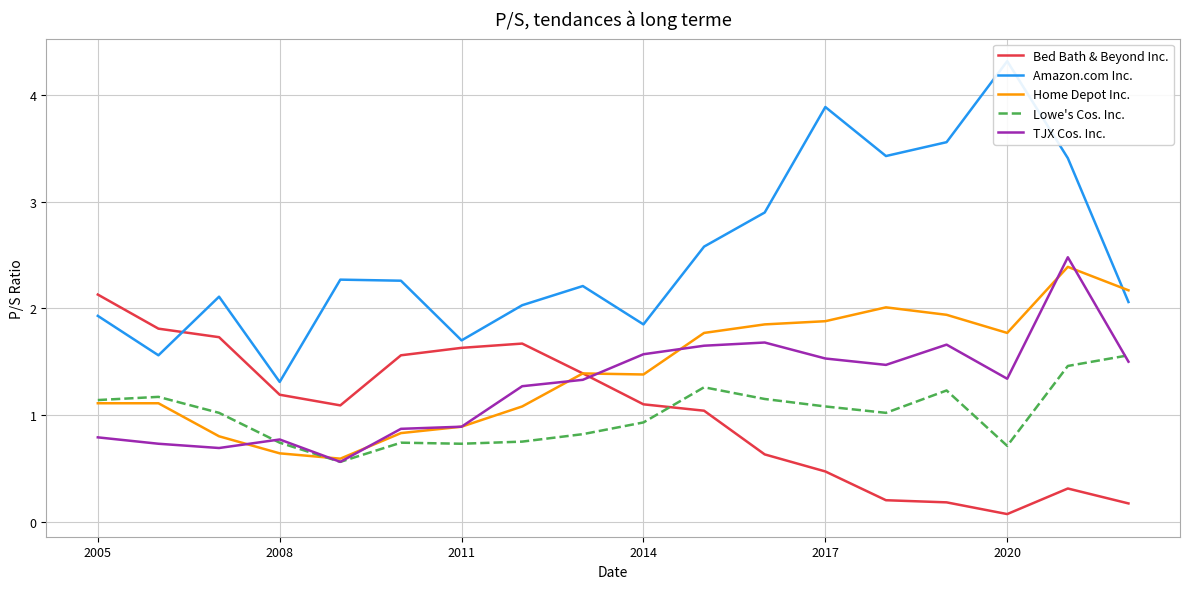

What is the average value of the Bed Bath & Beyond Inc. series?

1.0